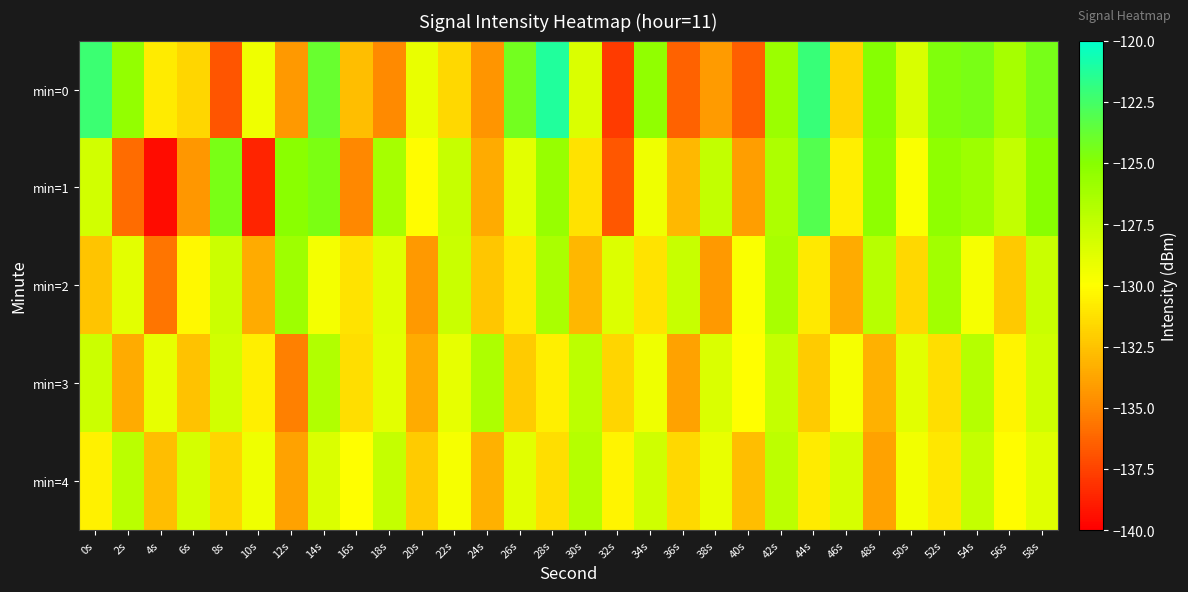

Which label corresponds to the largest value in the chart?

28s